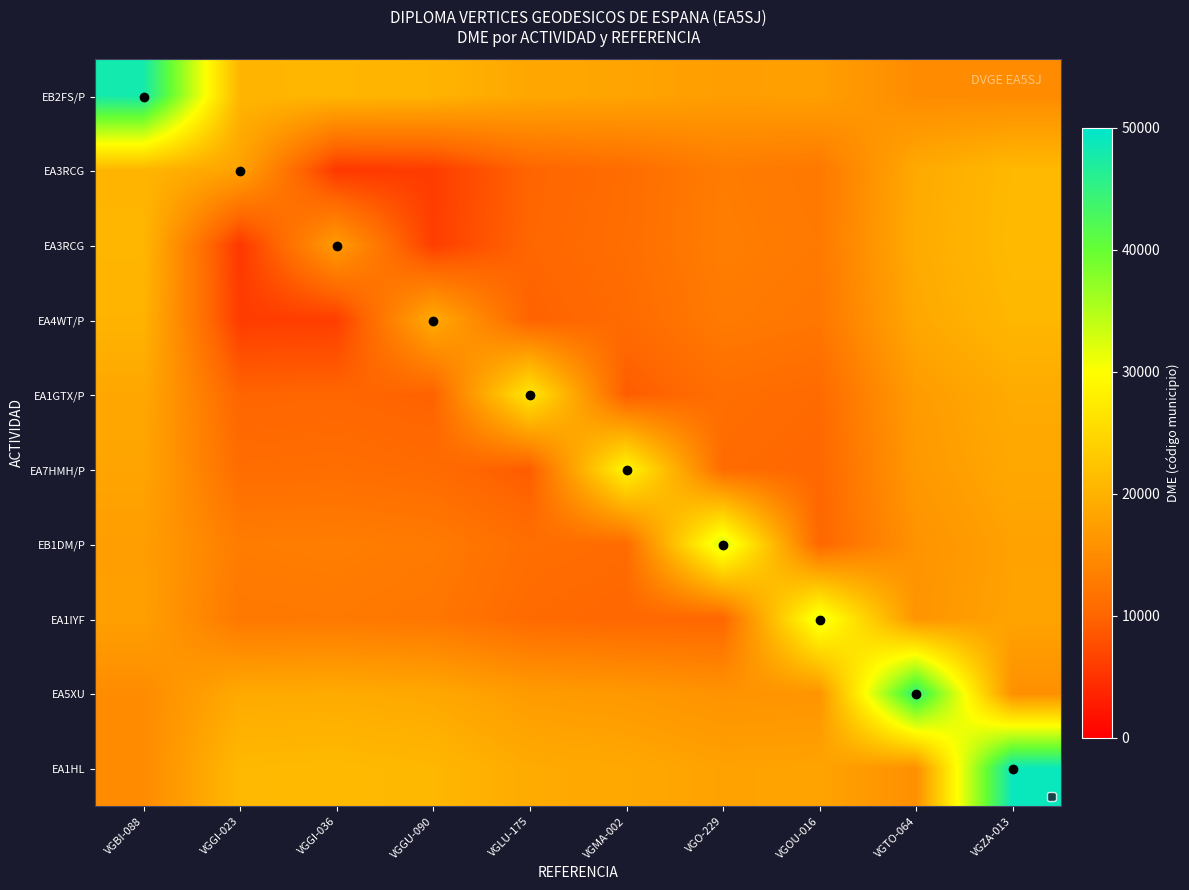

At which category is the sum across all series the highest?

VGZA-013